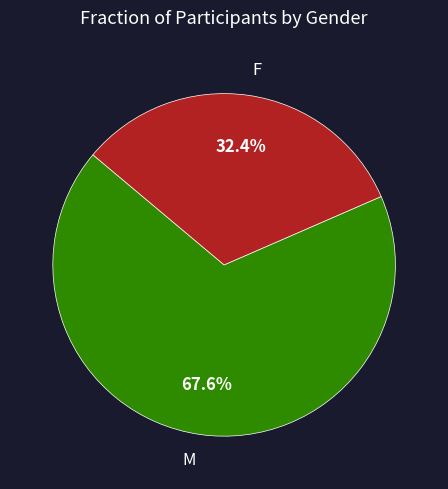

Between F and M, which is larger?

M